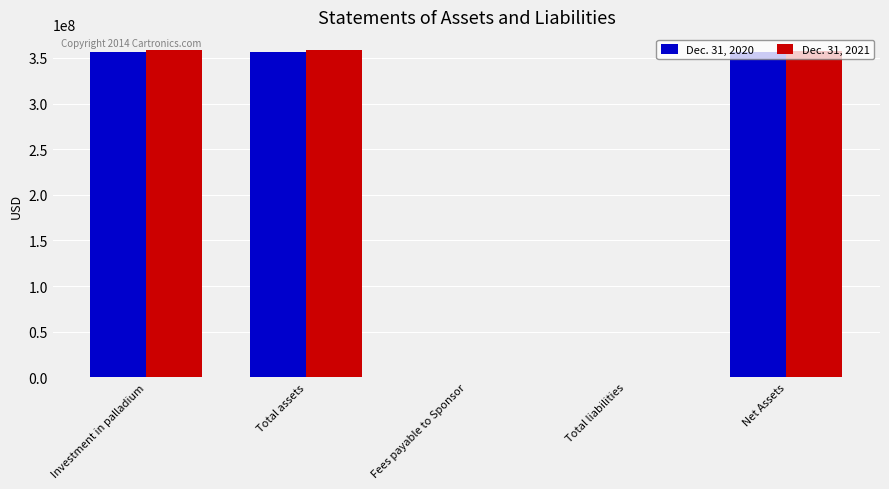

What is the greatest value displayed?

358161000